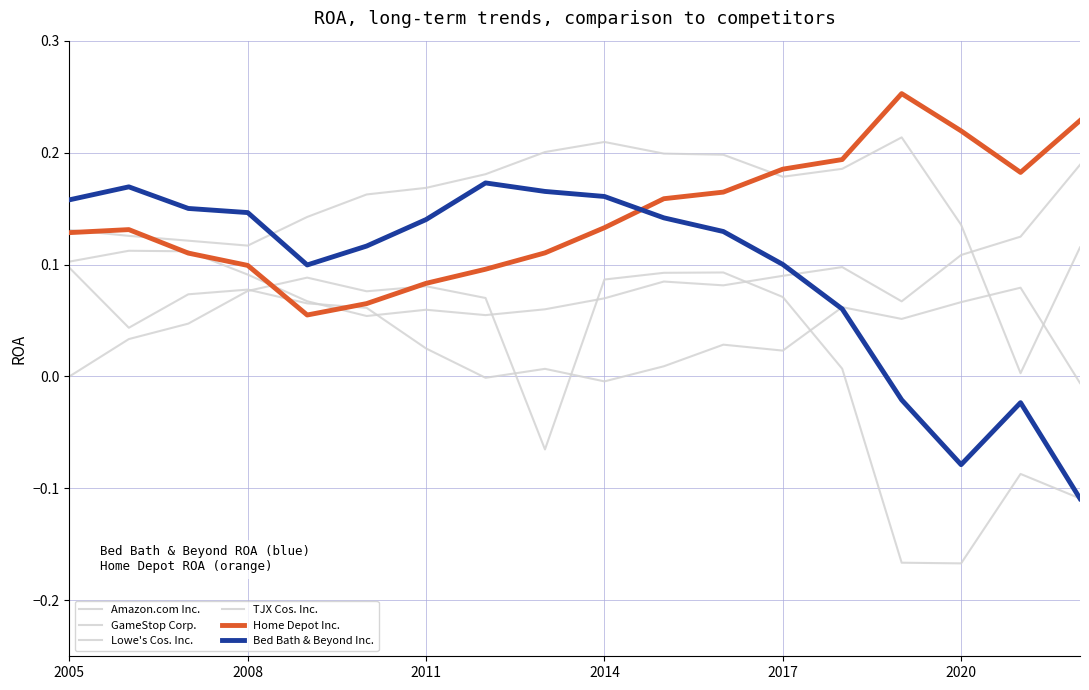

How many times do Amazon.com Inc. and Home Depot Inc. cross each other?

2